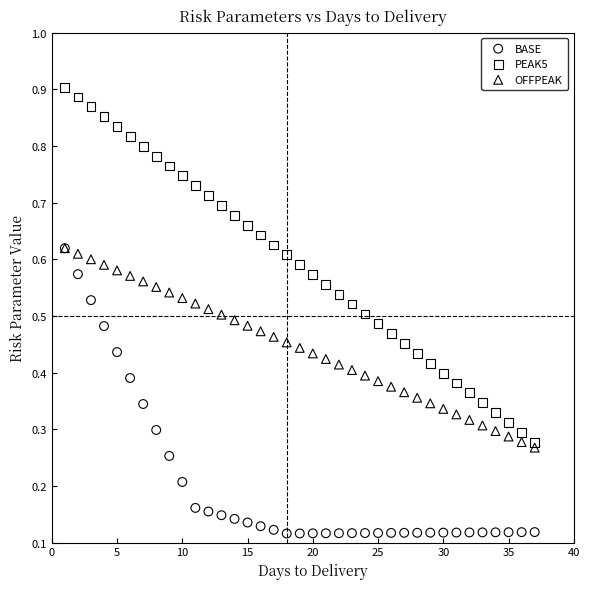

What are all the series names shown in the legend?

BASE, PEAK5, OFFPEAK